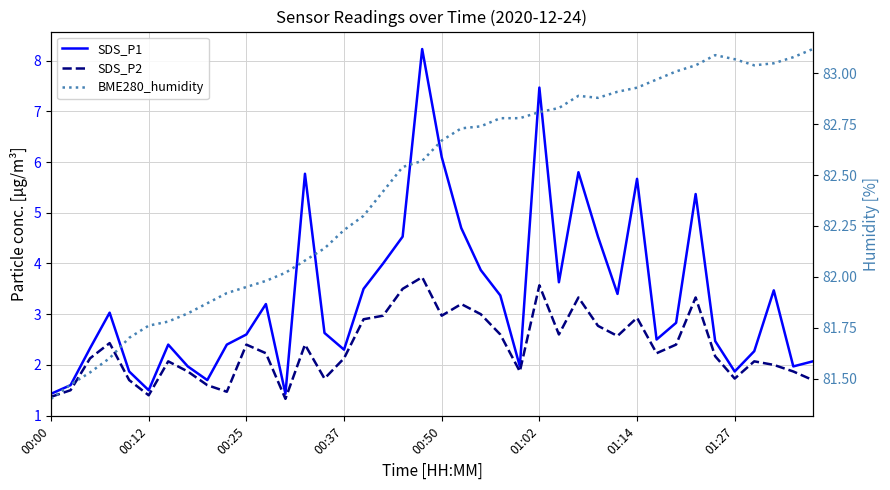

Which category has the highest value in the BME280_humidity series?

39